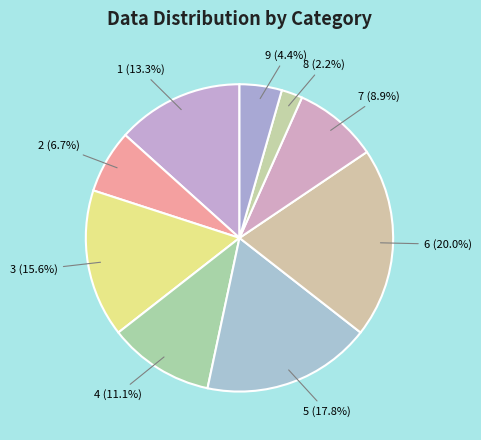

What portion of the pie excludes 9?

95.6%